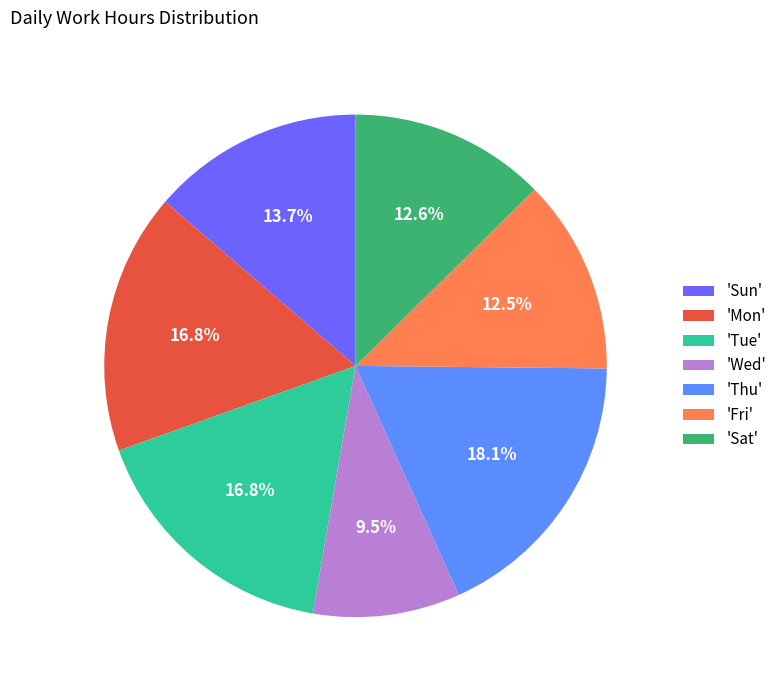

Which category has the biggest portion of the pie?

'Thu'